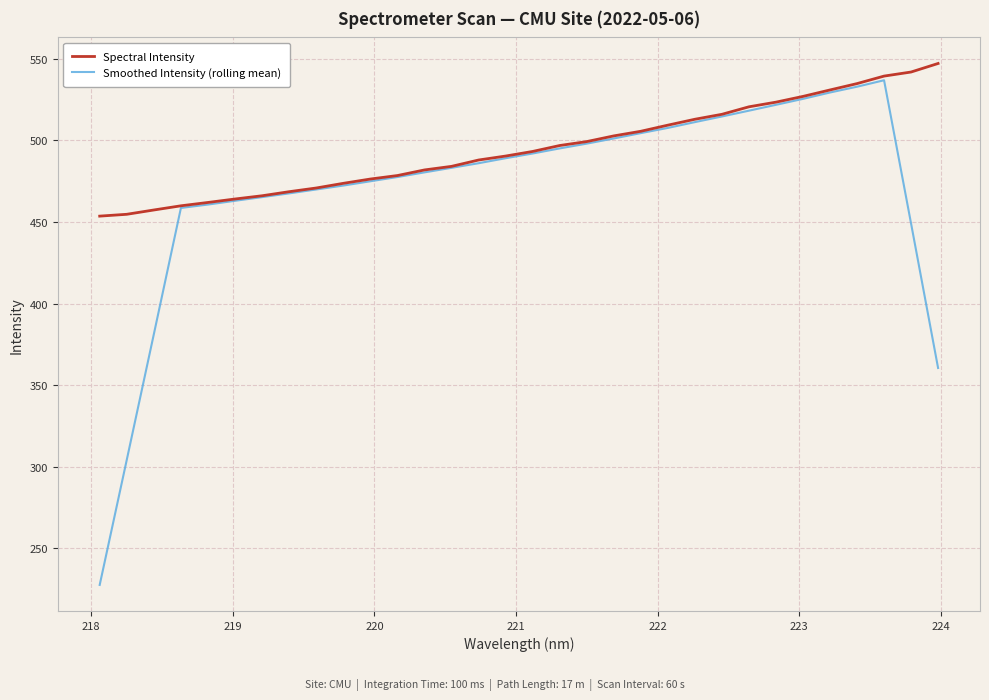

Which series has the largest total across all categories?

Spectral Intensity